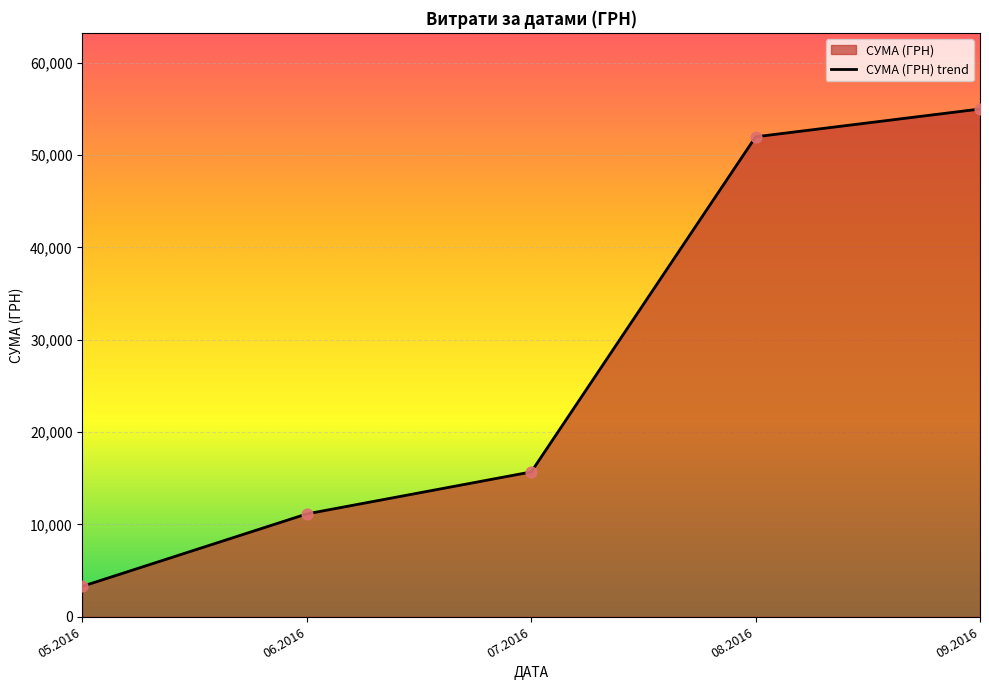

Which has a higher value, 09.2016 or 05.2016?

09.2016